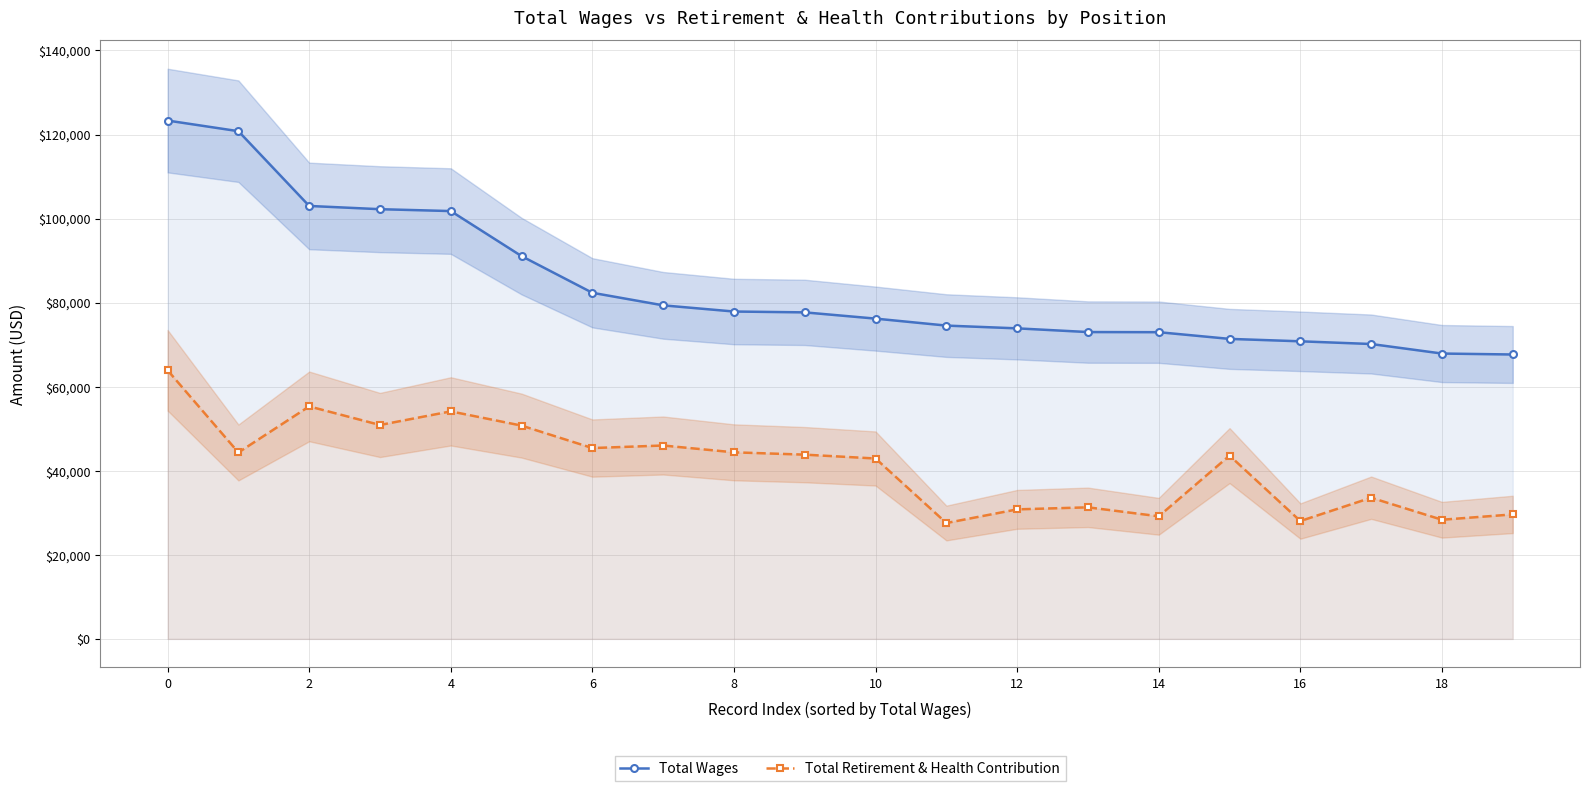

The value of Total Retirement & Health Contribution at 16 is 28039. True or false?

True